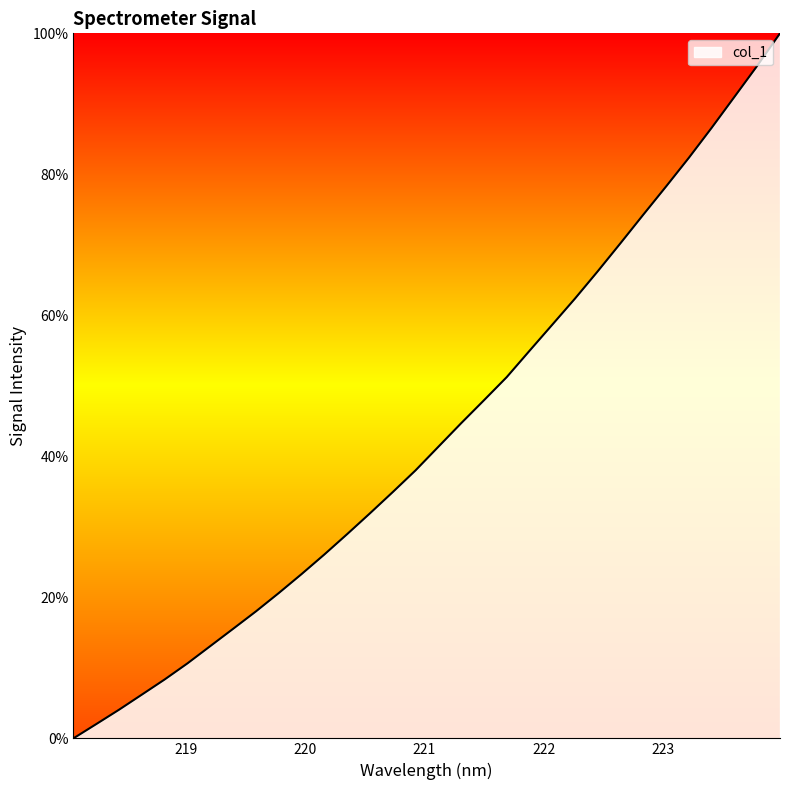

What is the difference between the maximum and minimum values?

100.0